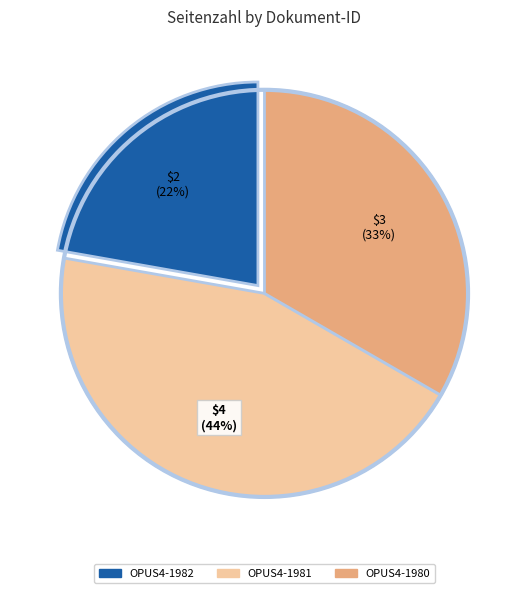

The OPUS4-1981 slice represents 57% of the pie. True or false?

False